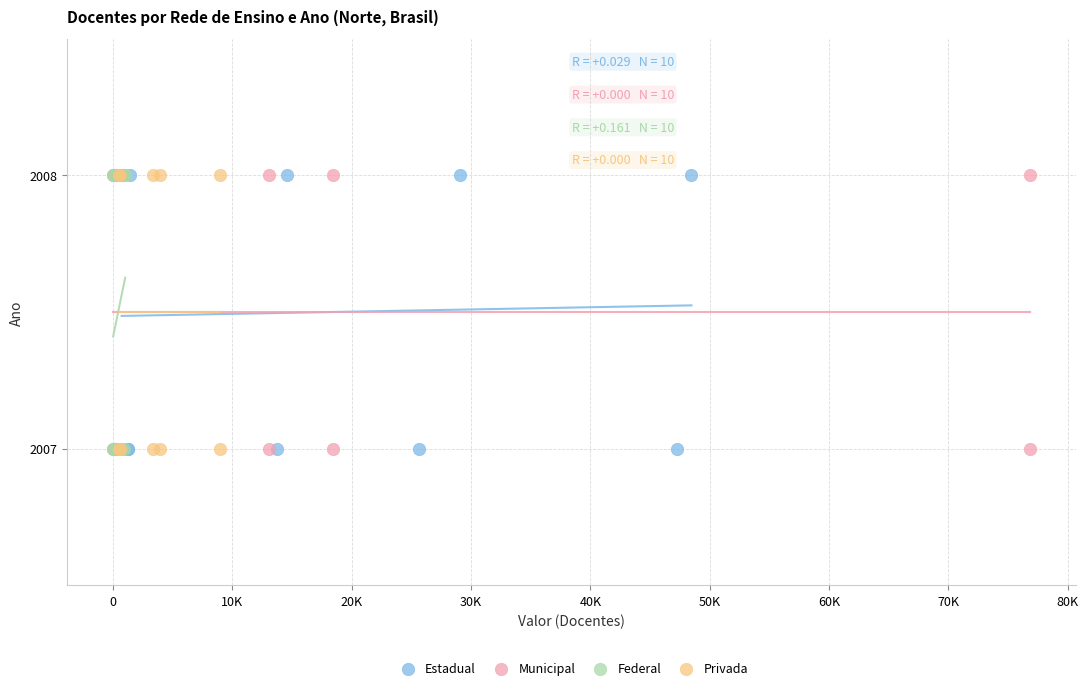

What are all the series names shown in the legend?

Estadual, Municipal, Federal, Privada